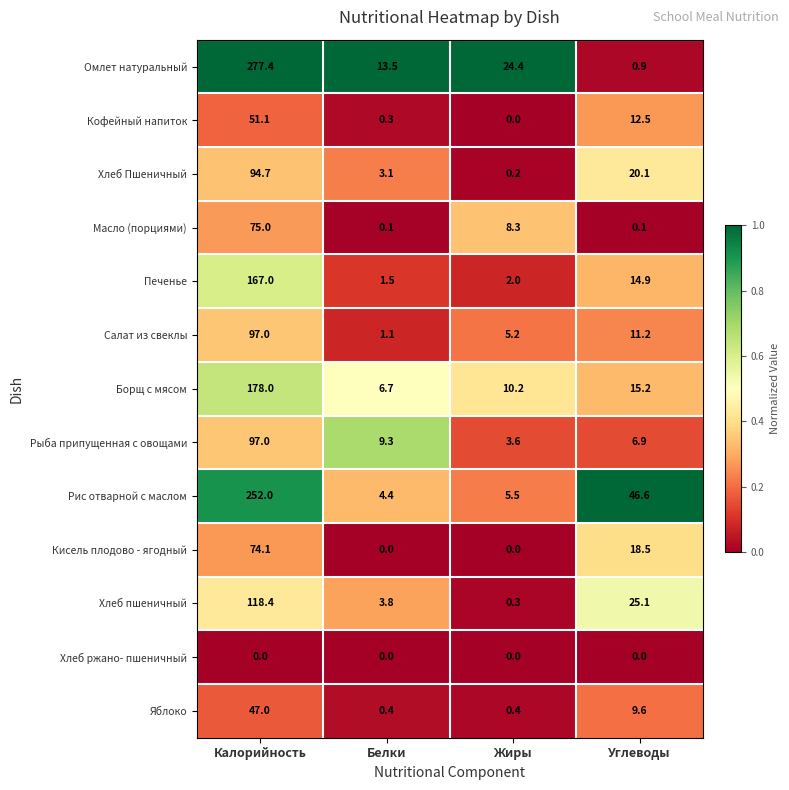

Is it true that Салат из свеклы equals 5.2 at Жиры?

True